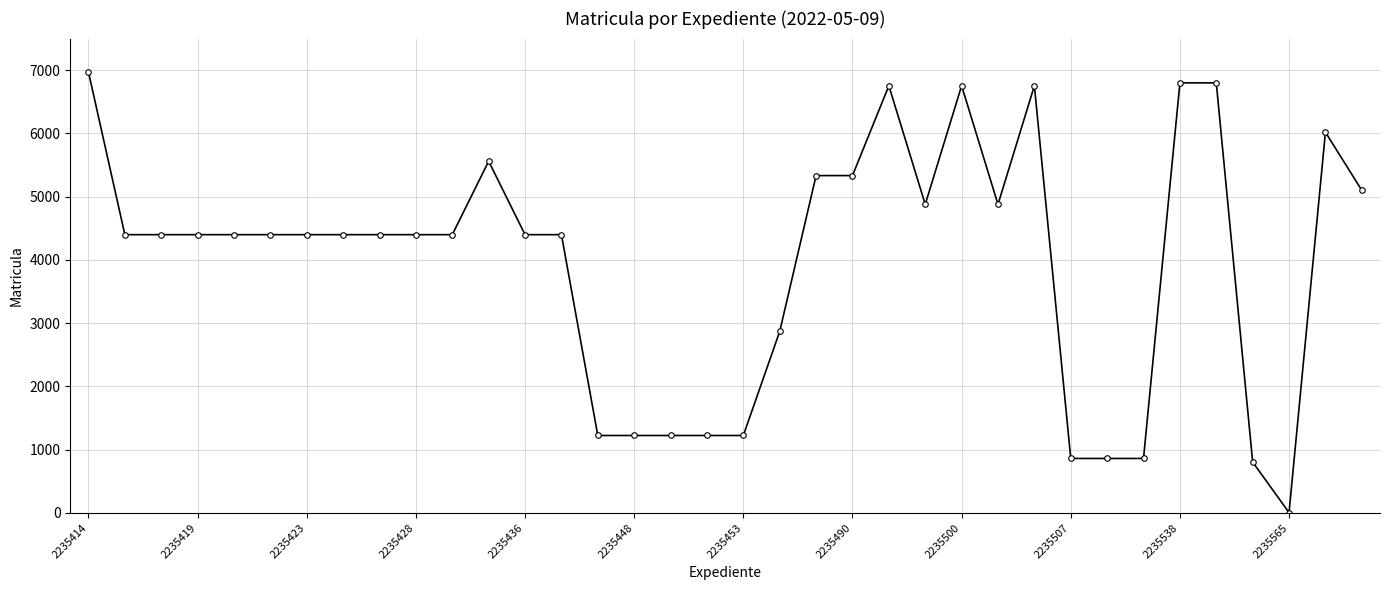

Reading right to left, transcribe all the data shown in this chart.

5101	6020	6	806	6800	6800	862	862	862	6754	4879	6754	4879	6754	5334	5334	2870	1225	1225	1225	1225	1225	4400	4400	5561	4400	4400	4400	4400	4400	4400	4400	4400	4400	4400	6970